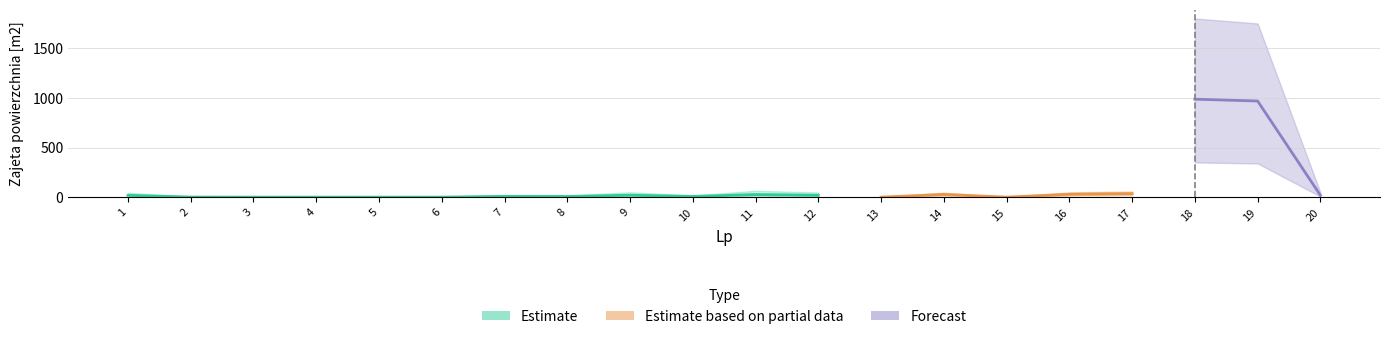

List the labels in order of partial_upper value, largest first.

18, 19, 17, 16, 14, 11, 9, 12, 20, 1, 7, 10, 8, 2, 3, 4, 5, 6, 13, 15